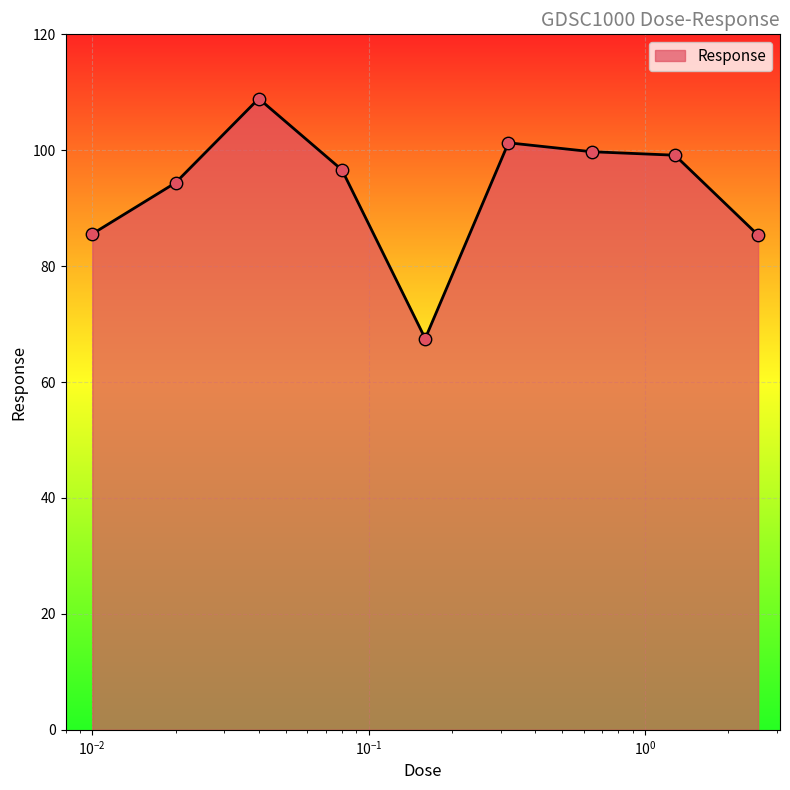

What is the smallest value displayed?

67.5